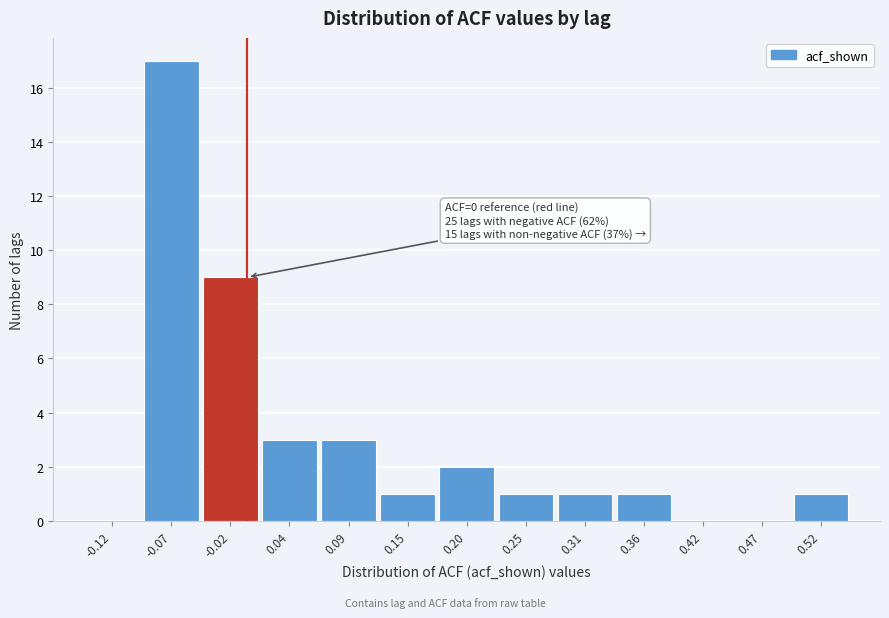

Which range on the x-axis has the tallest bar?

-0.10 to -0.04